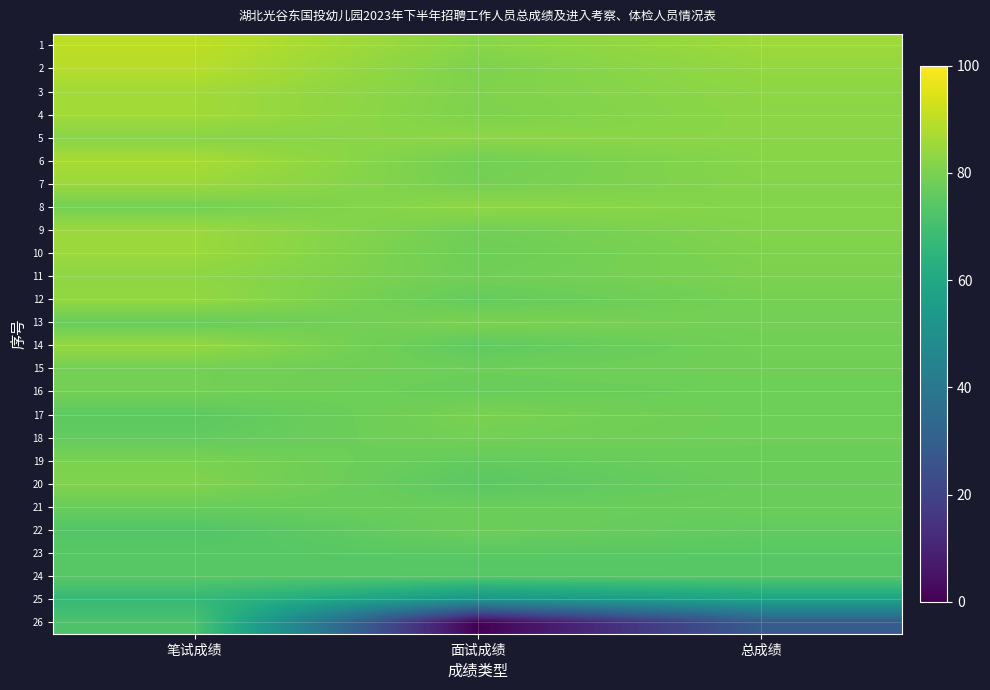

Rank the series at 面试成绩 from highest to lowest value.

8, 5, 1, 3, 2, 4, 13, 17, 7, 18, 6, 9, 11, 15, 10, 22, 16, 21, 12, 19, 14, 20, 23, 24, 25, 26